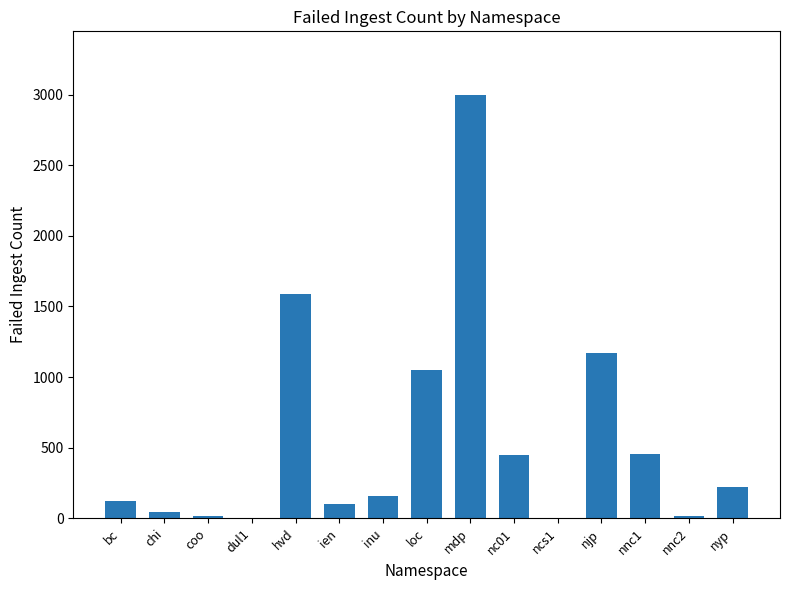

Where is the data nearest to the value 1499?

hvd